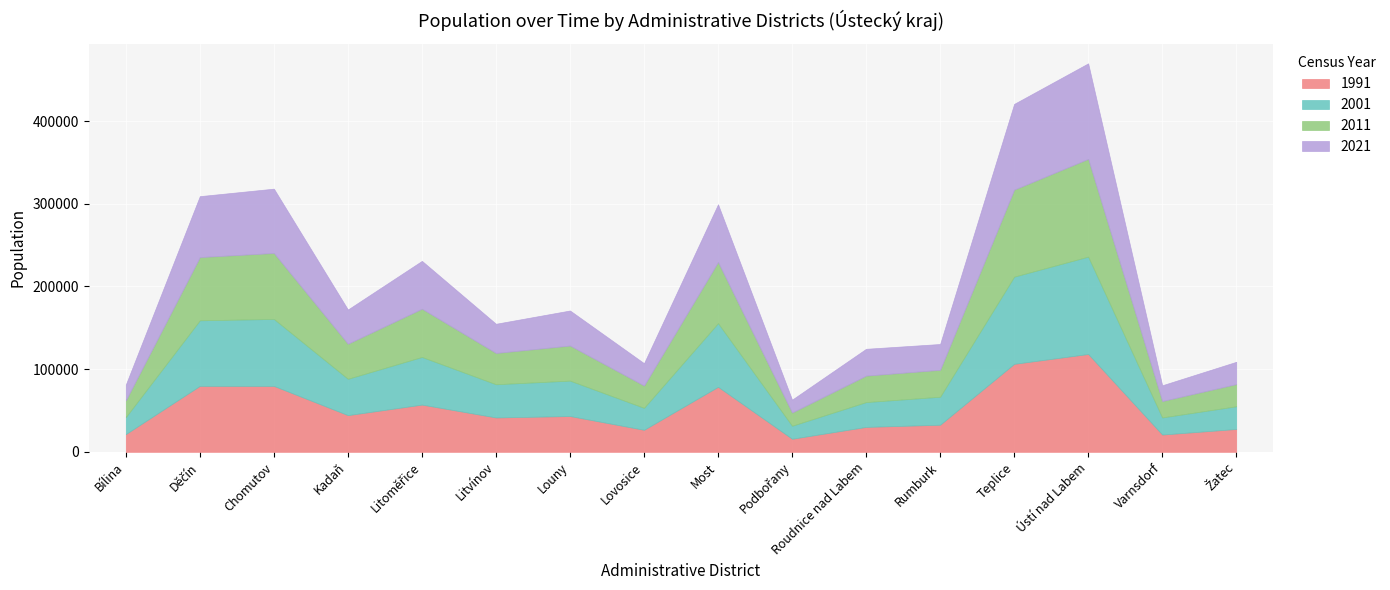

Reading left to right, what are all the values shown in this chart?

1991: 21448	79794	79706	44375	57117	41568	43280	26638	78644	15798	30128	32764	106424	118325	20890	27633
2001: 20622	79314	81020	43968	57645	40169	42850	26569	77027	15742	30045	33866	105476	117780	20707	27455
2011: 20265	76447	79788	42378	58333	37837	42419	26959	73938	15972	31986	32566	105233	118228	19821	26825
2021: 19001	73720	77815	41425	57890	35328	42401	27041	69837	15591	32469	31229	103729	115581	19077	26964